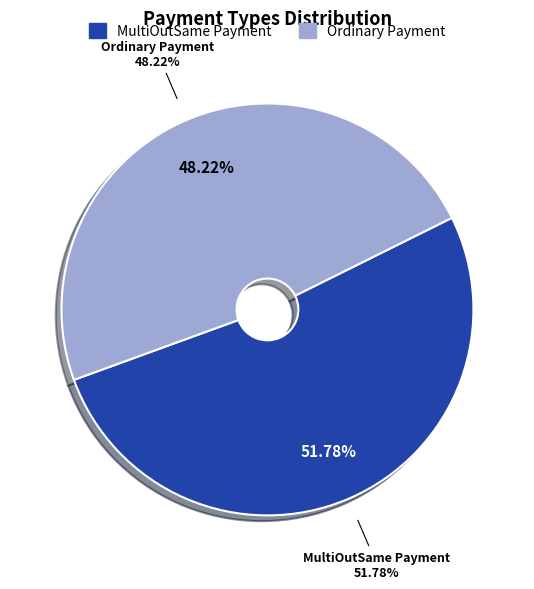

Count the number of slices in the pie.

2